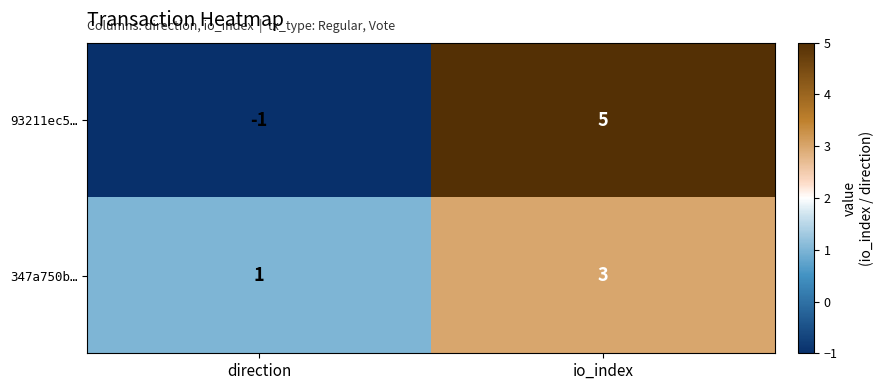

Which series changed the most between direction and io_index?

93211ec5…